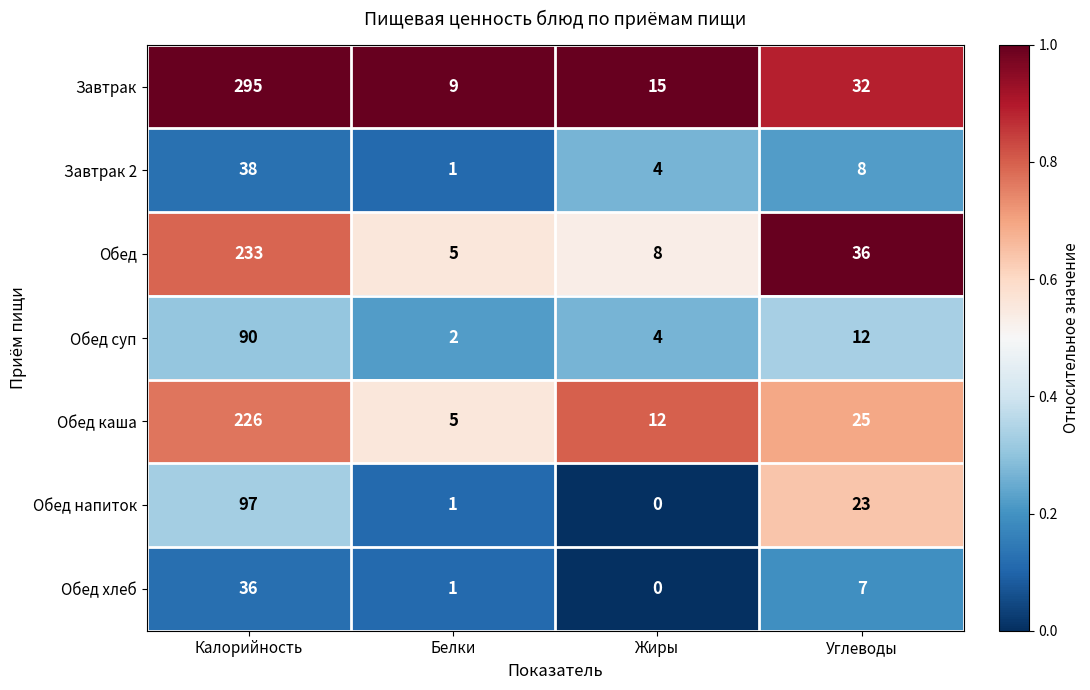

Which category has the highest value across all series?

Калорийность